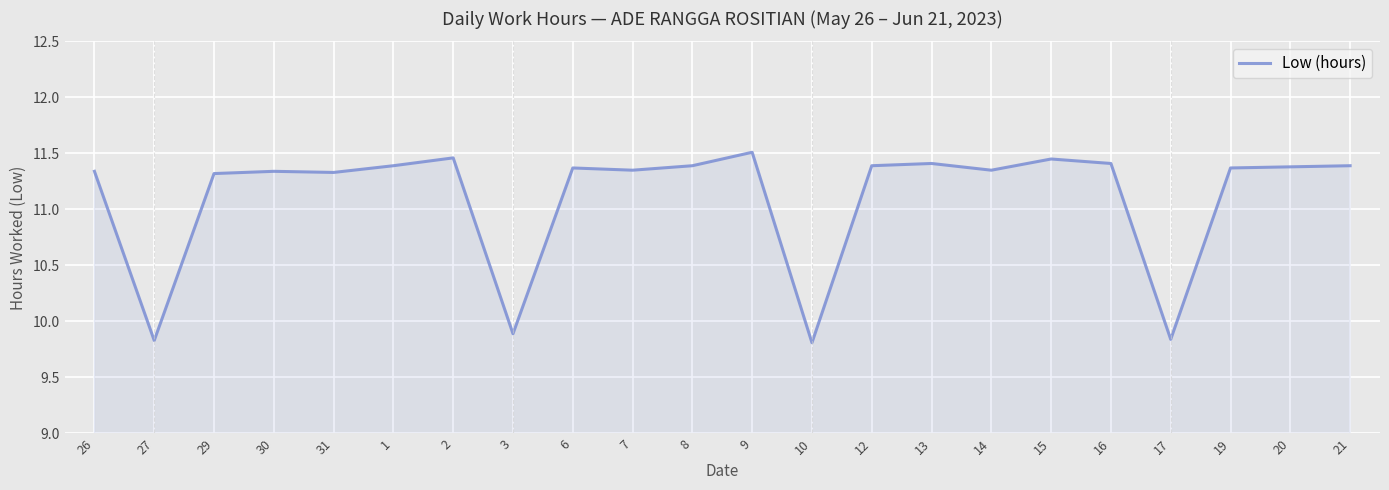

How many lines are shown in the chart?

1